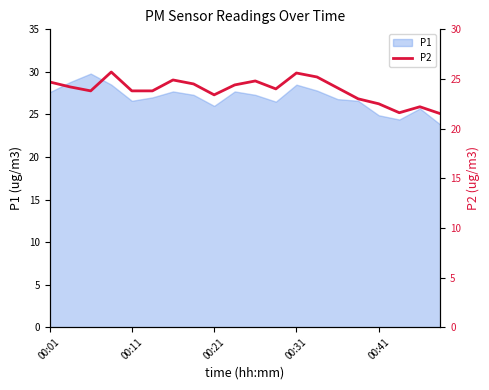

What is the maximum value for P1?

29.8